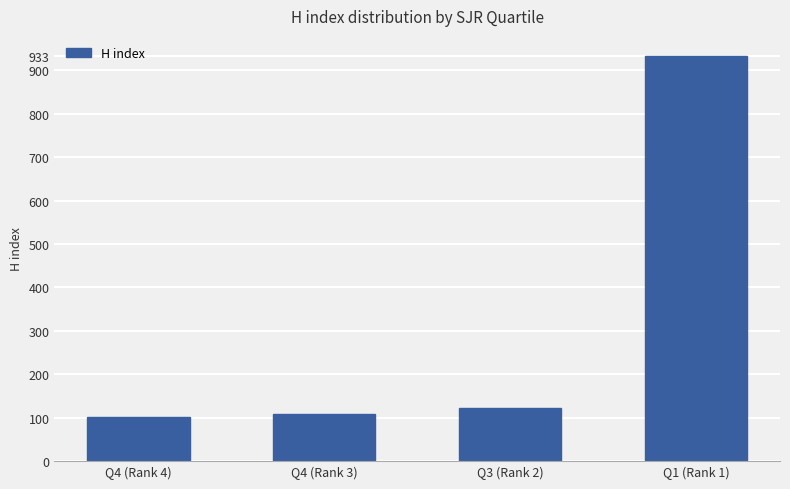

What is the label of the 4th bar from the right?

Q4 (Rank 4)